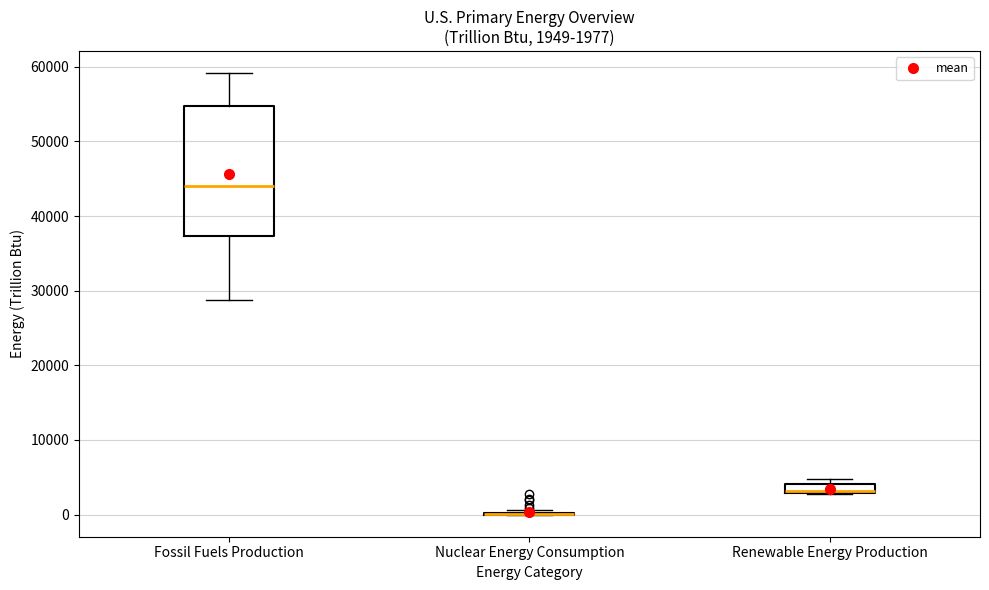

Comparing the boxes themselves (not the whiskers), which one is the tallest?

Fossil Fuels Production